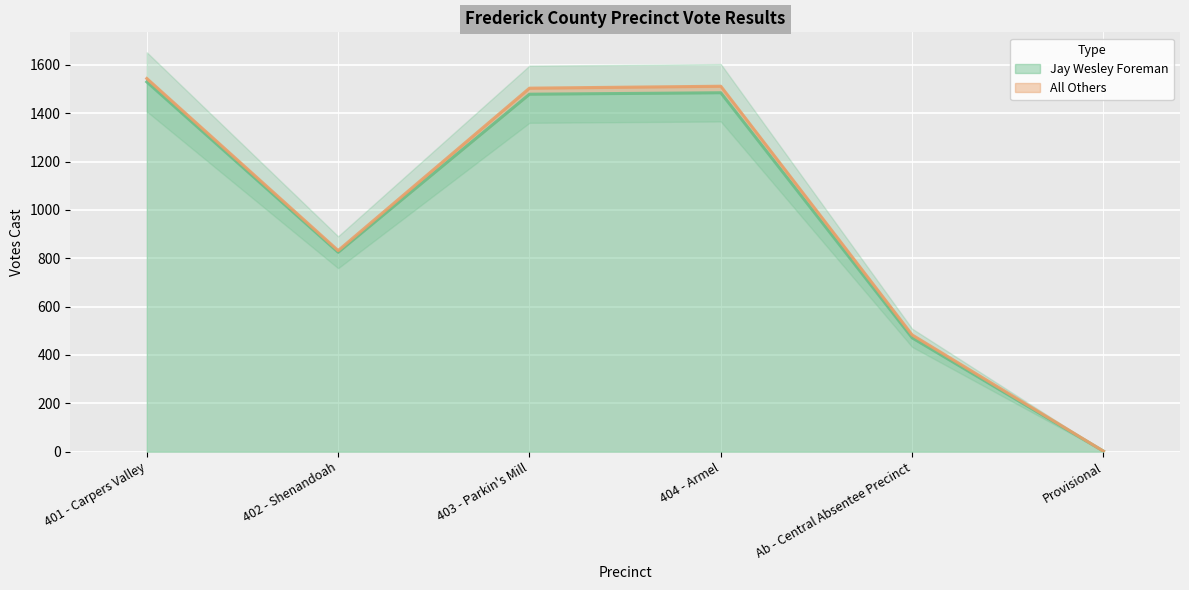

What is the label of the 4th point from the left?

404 - Armel